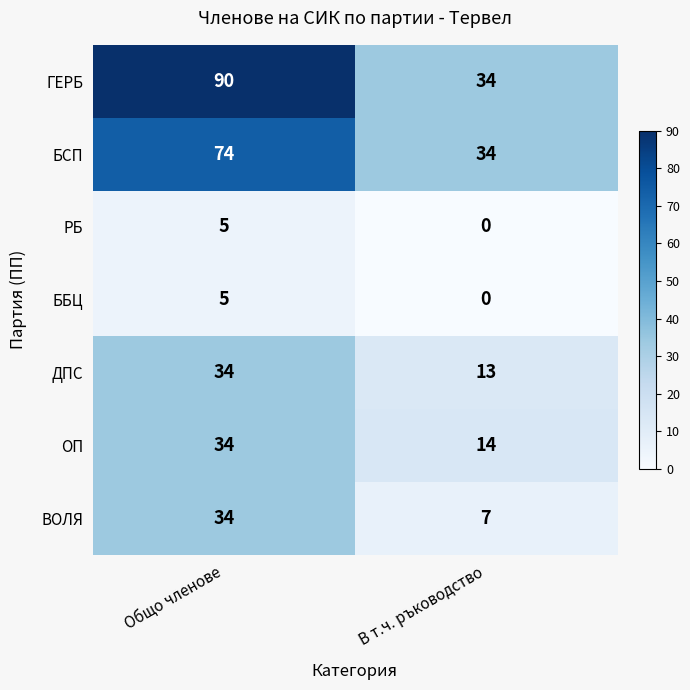

At which category does the chart reach its peak across all series?

Общо членове